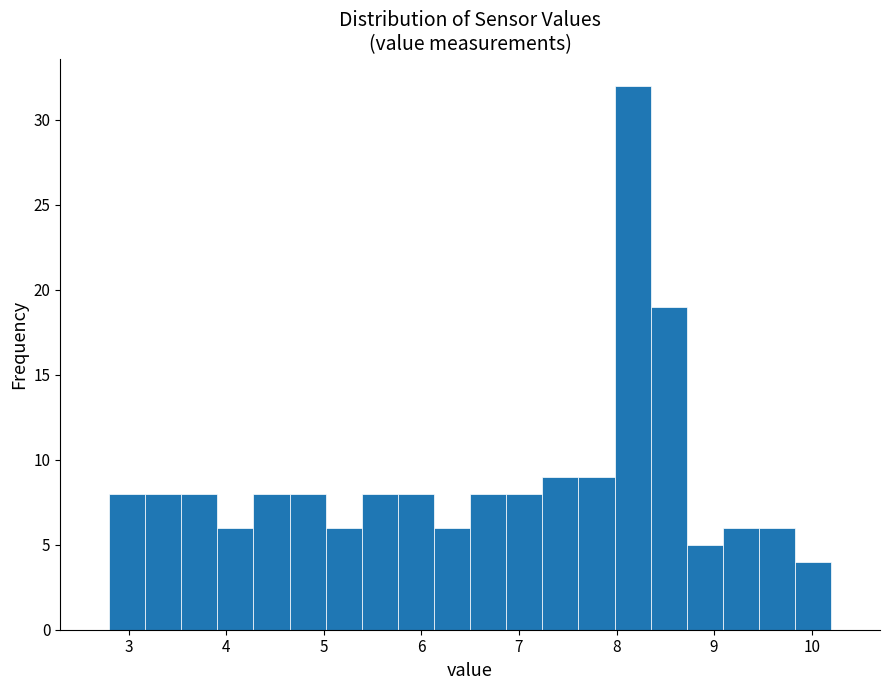

Read against the x-axis, roughly where is the centre of the tallest bar?

8.2